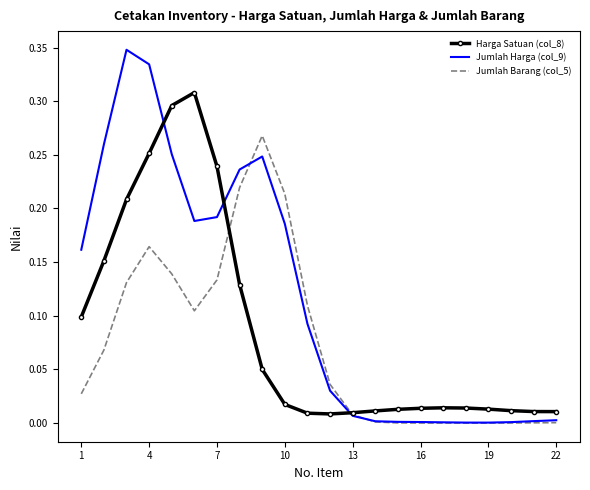

Which series has the largest total across all categories?

Jumlah Harga (col_9)